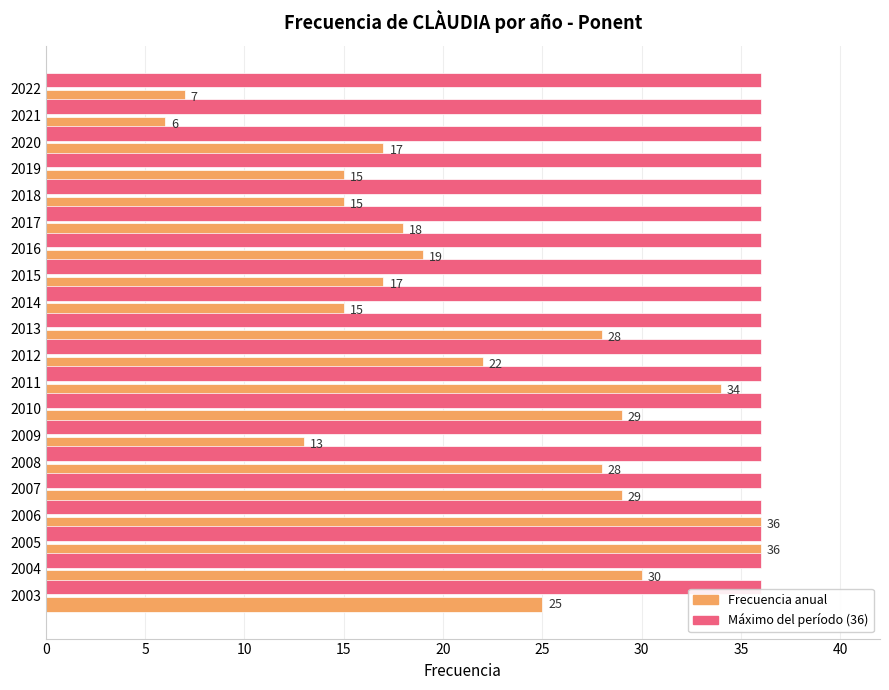

What is the total value across all series at 2004?

66